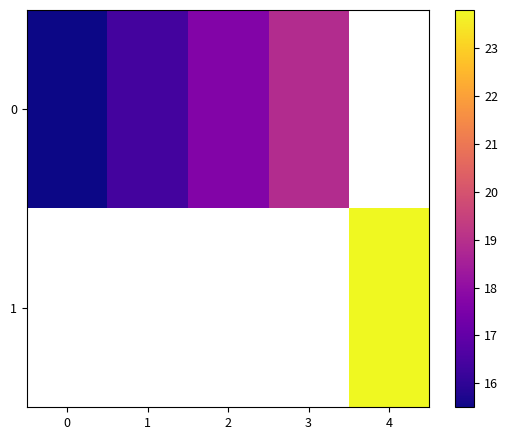

Count the number of data series in this chart.

2